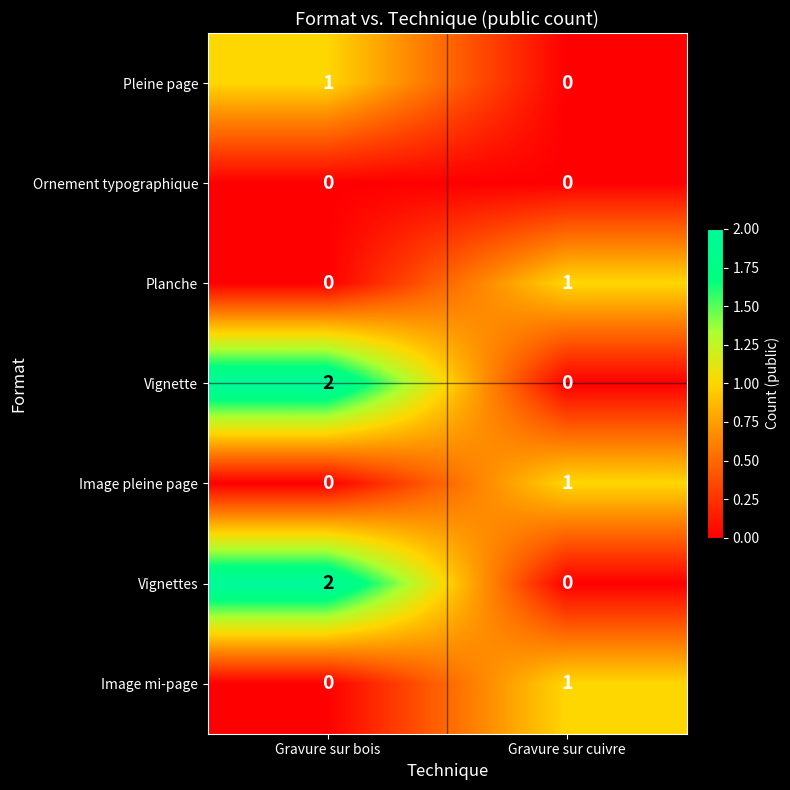

At which category is the sum across all series the highest?

Gravure sur bois